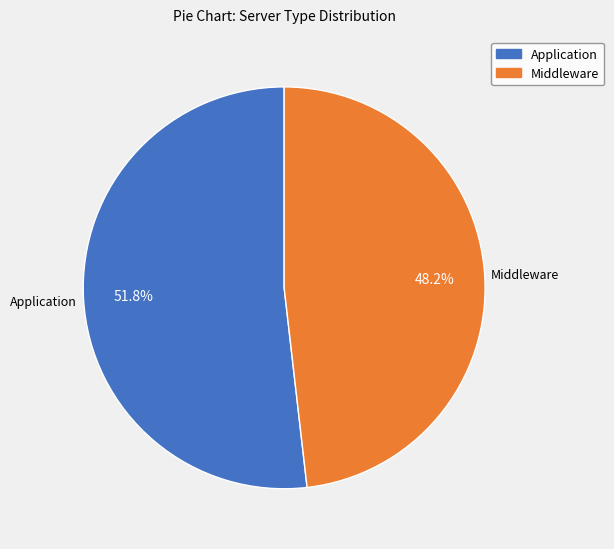

Combined, what portion of the pie is Middleware and Application?

100.0%